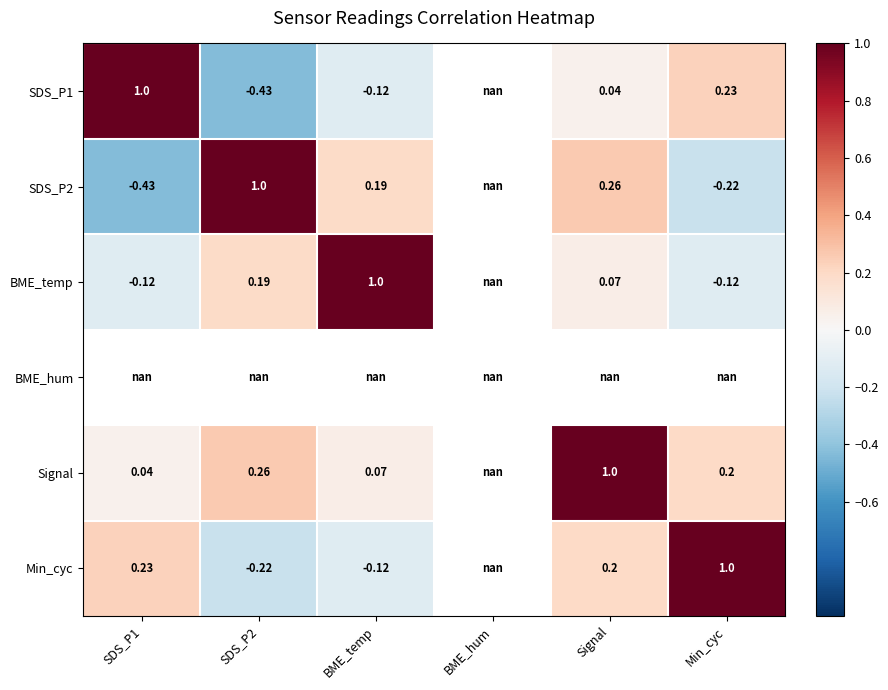

How many categories are shown in the chart?

6